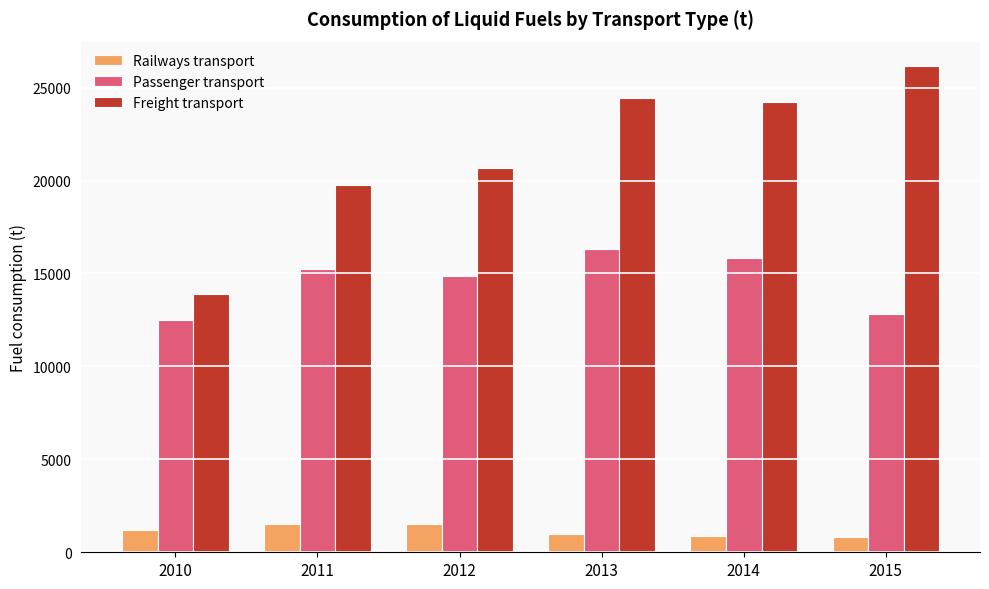

How many data points does each series have?

6